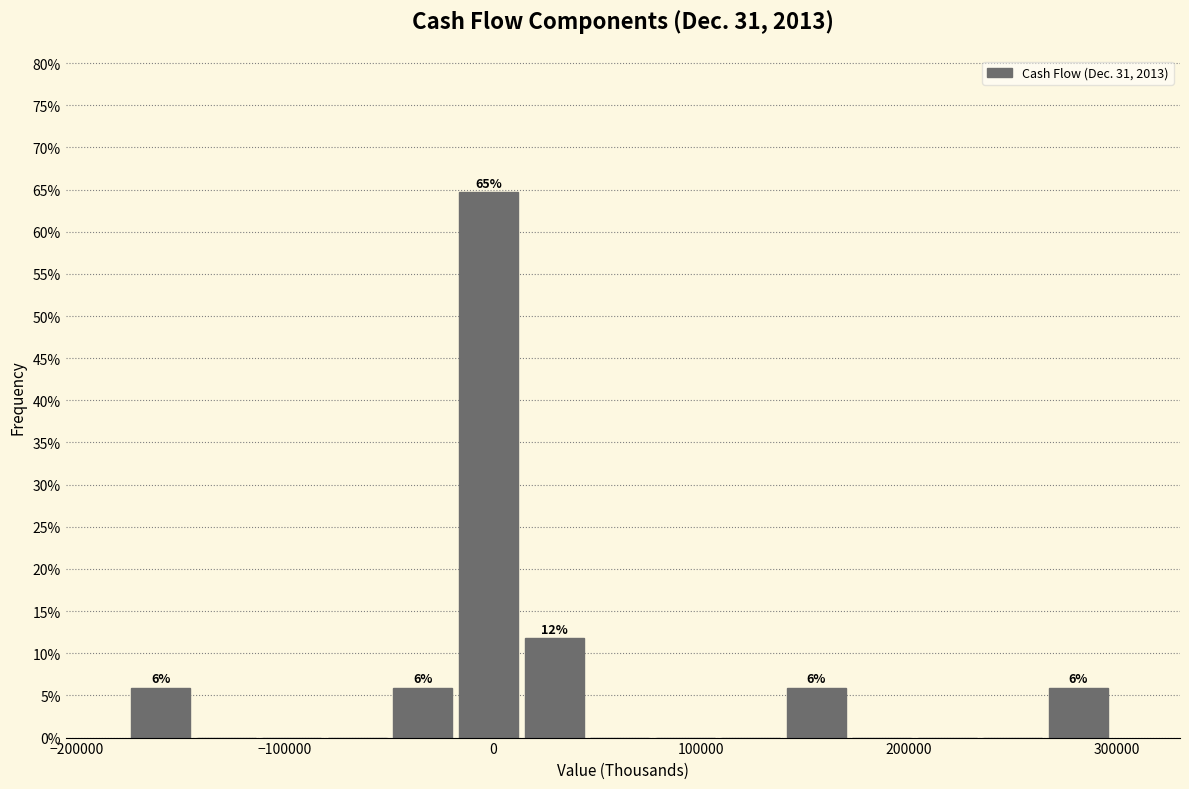

Read against the x-axis, roughly where is the centre of the tallest bar?

0